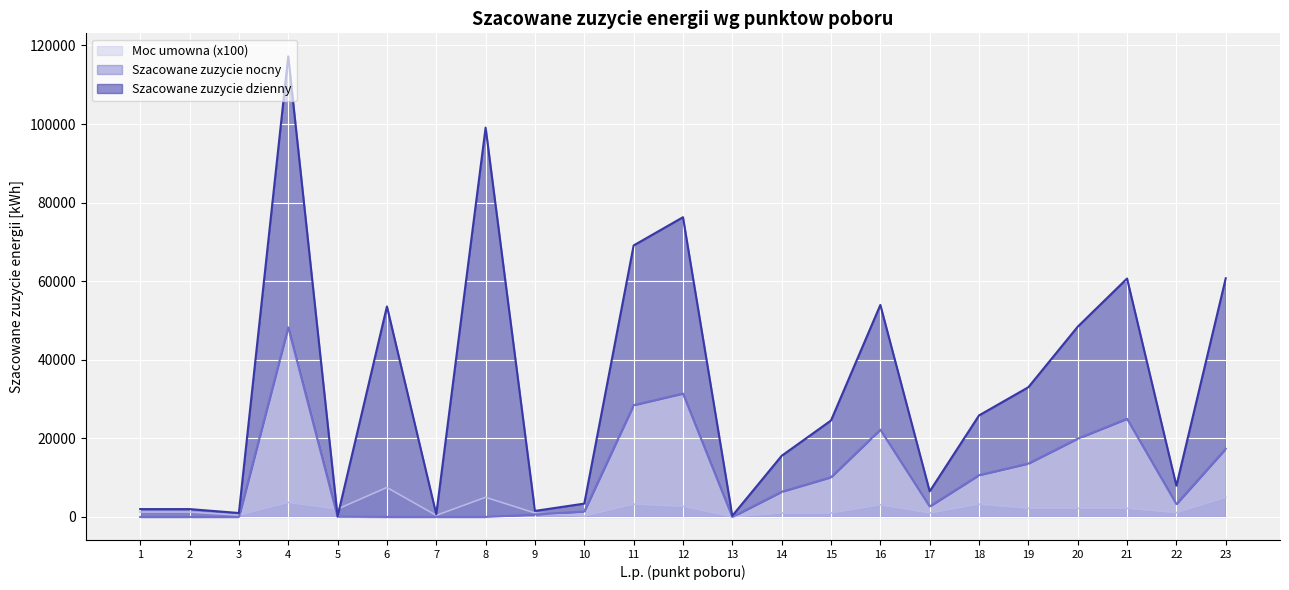

In Moc umowna, how many points are higher than both neighbors (excluding endpoints)?

6